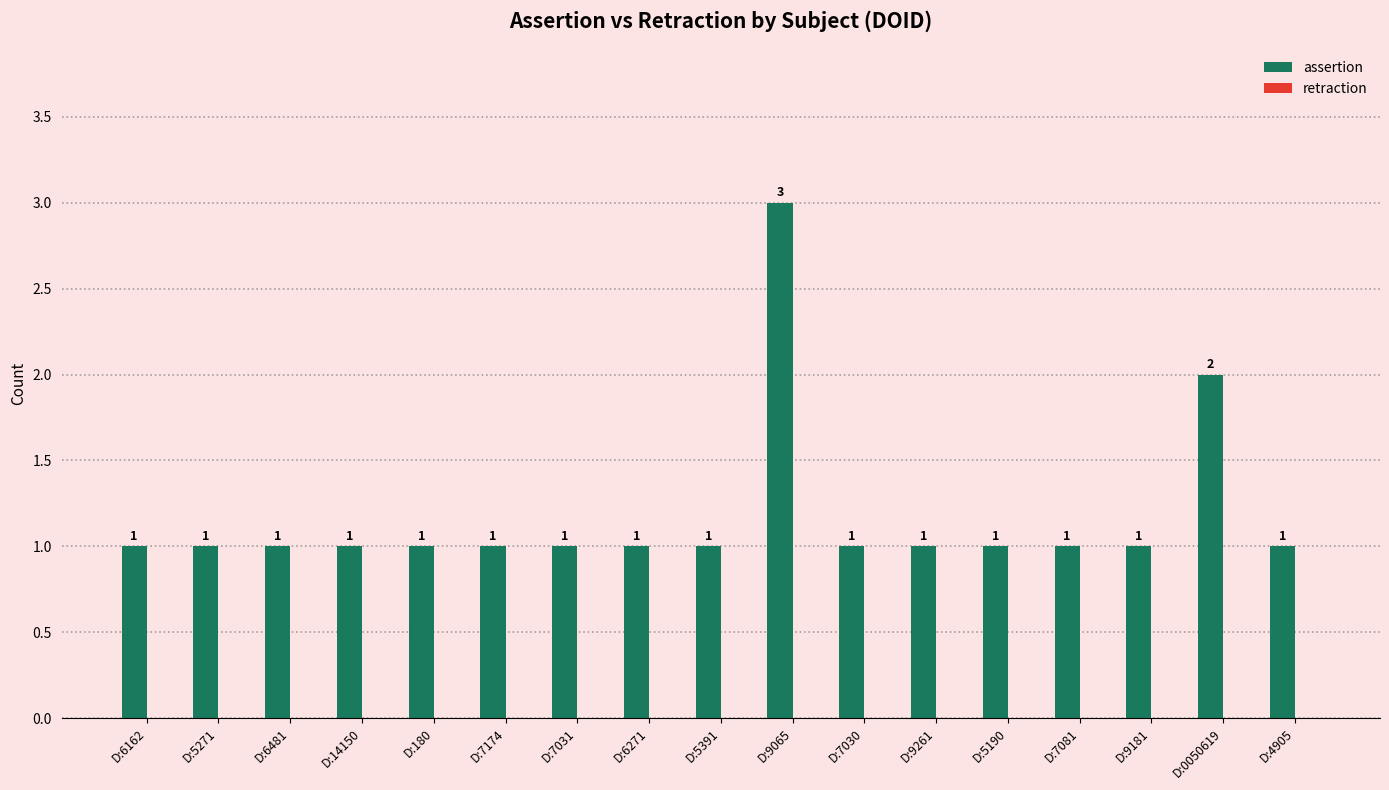

Is it true that the value at D:9181 is 1?

True